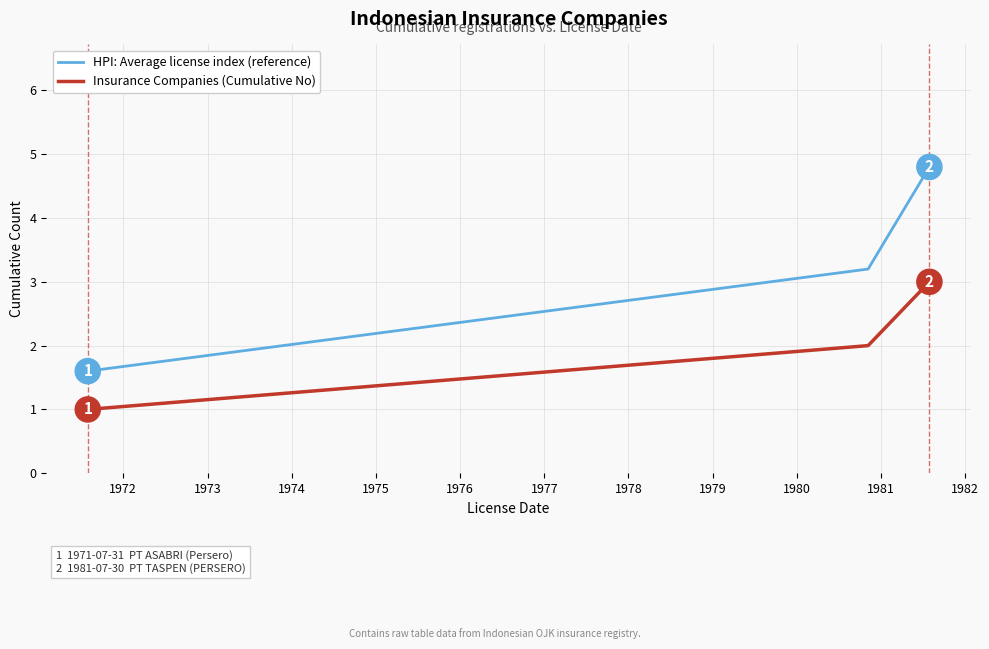

Count the Insurance Companies (Cumulative No) values in the range 1 to 3.

3